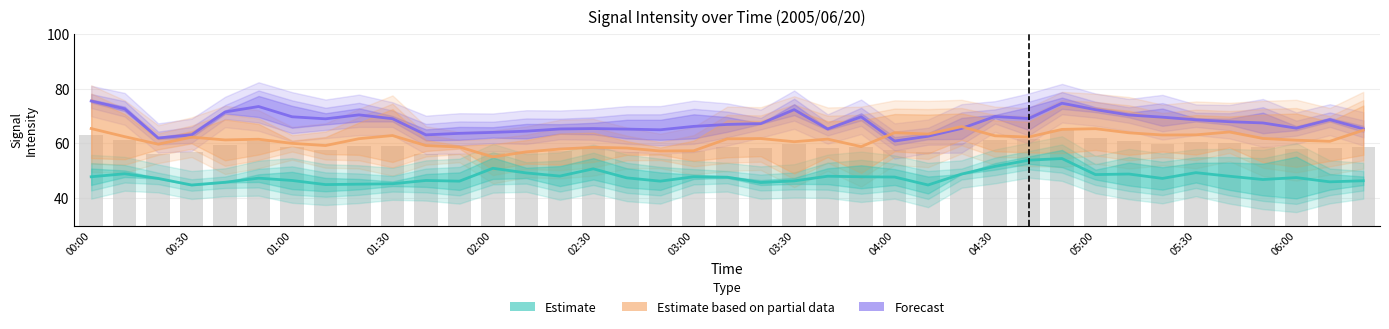

Rank the series by their average value, from highest to lowest.

Forecast, Estimate based on partial data, Estimate